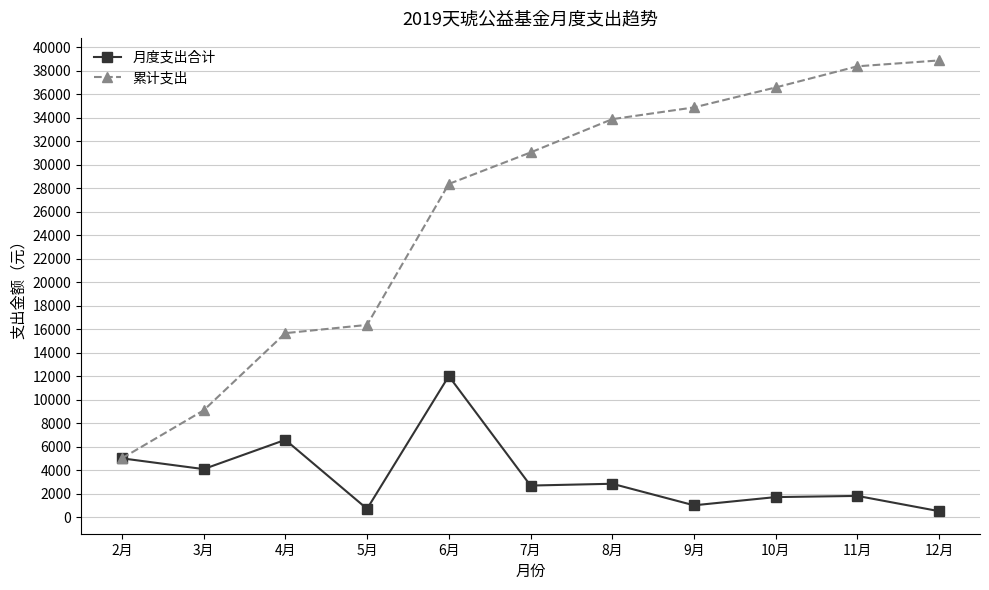

What is the difference between the maximum and minimum values in the 月度支出合计 series?

11500.0